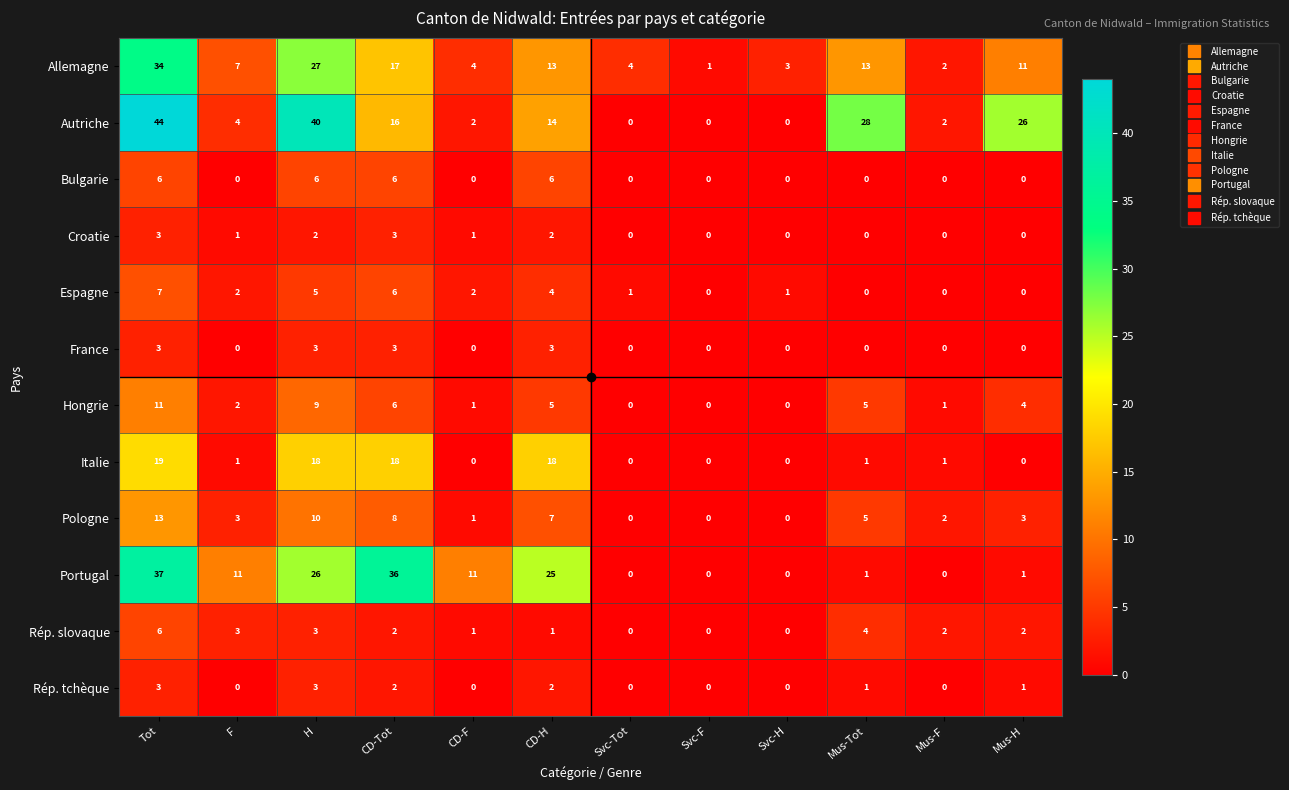

The France series shows -1 at CD-F. True or false?

False